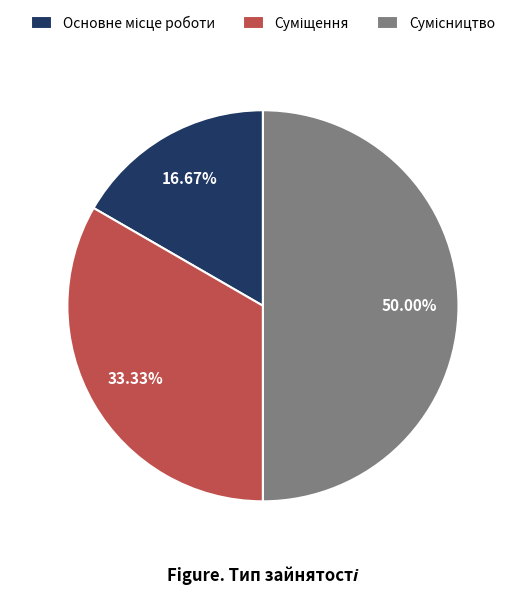

To the nearest percent, what portion does Суміщення represent?

33%